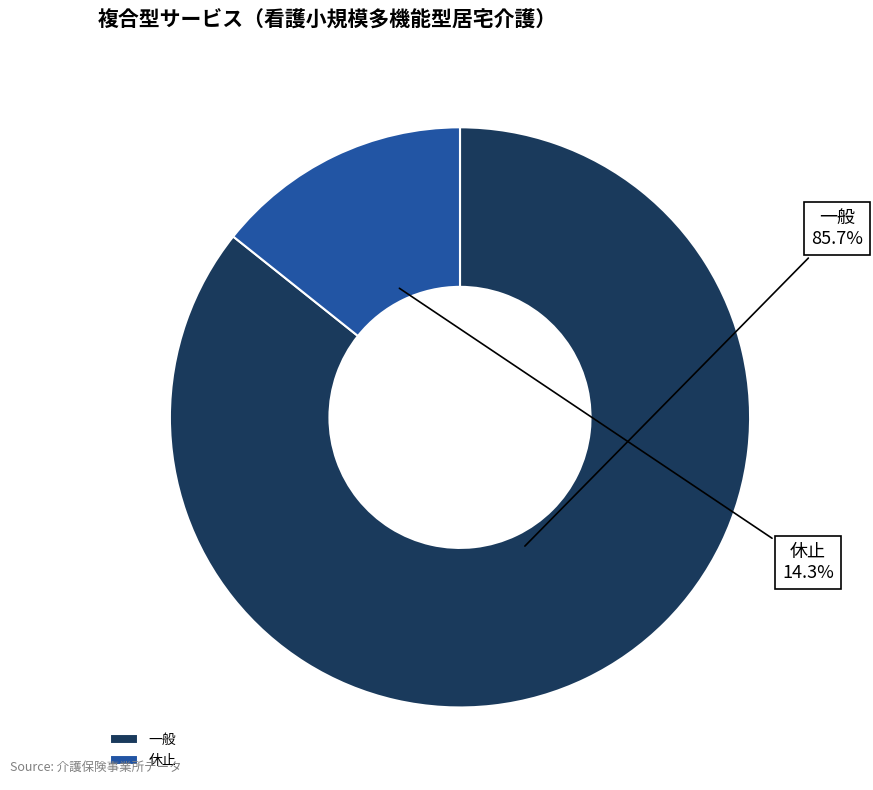

To the nearest percent, what is the difference between the 休止 and 一般 slice percentages?

71%